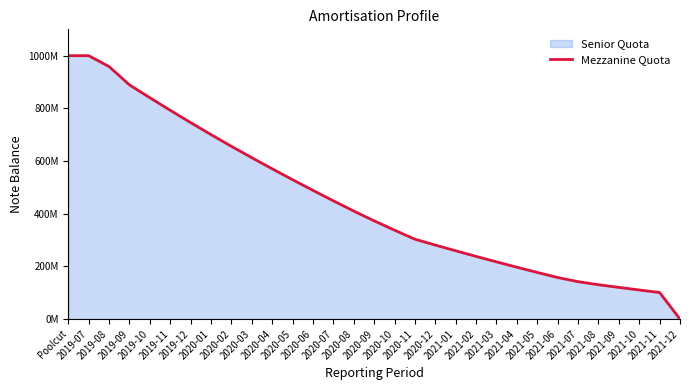

Where is the data nearest to the value 500000000?

2020-06